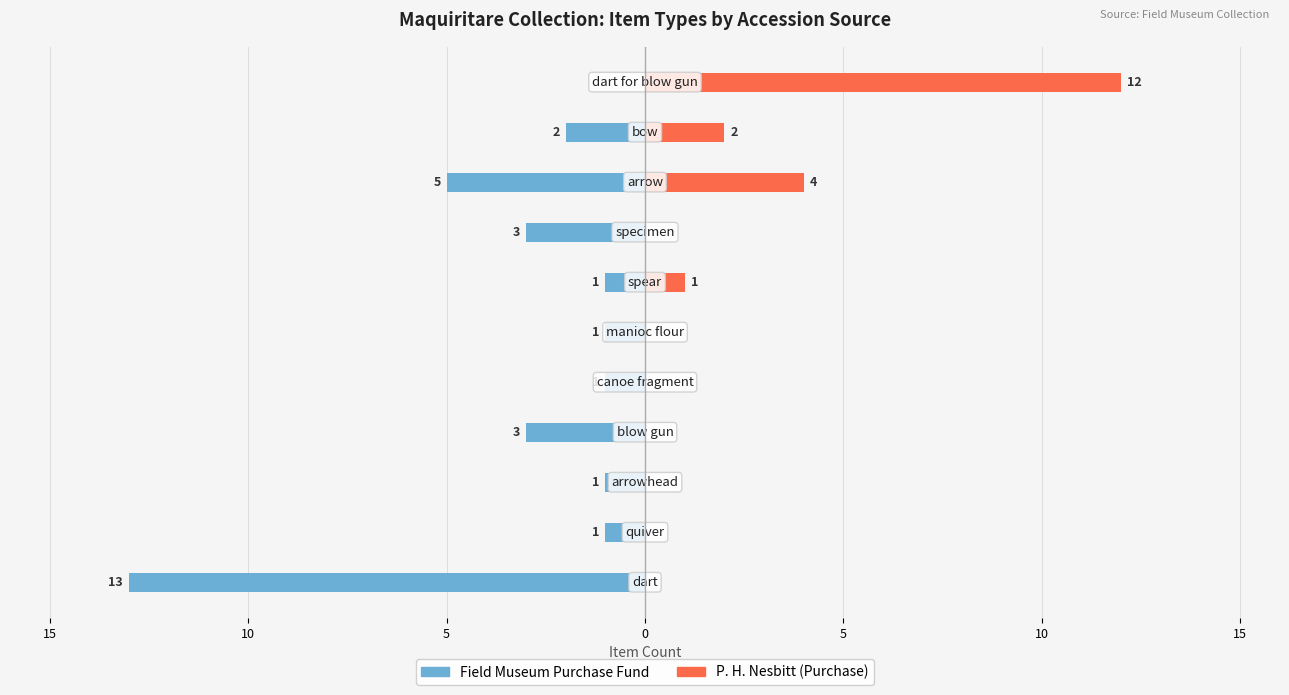

At 10, list the series in order from largest to smallest.

P. H. Nesbitt (Purchase), Field Museum Purchase Fund